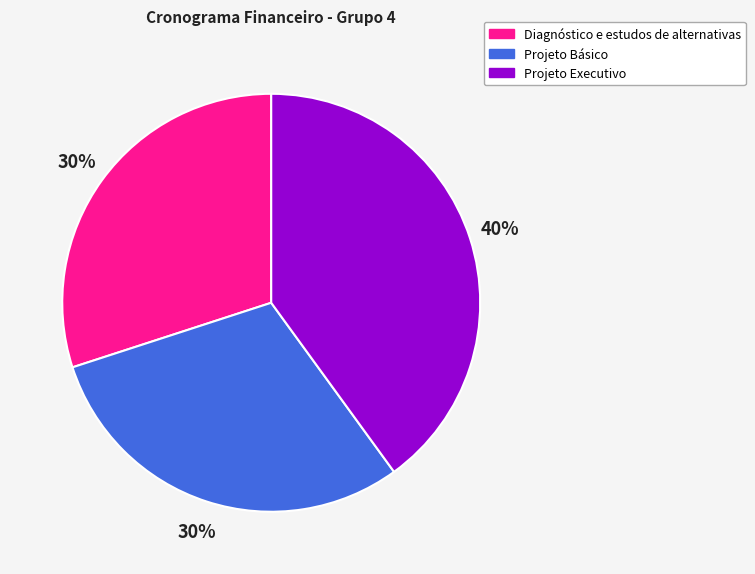

To the nearest percent, what portion does Projeto Executivo represent?

40%